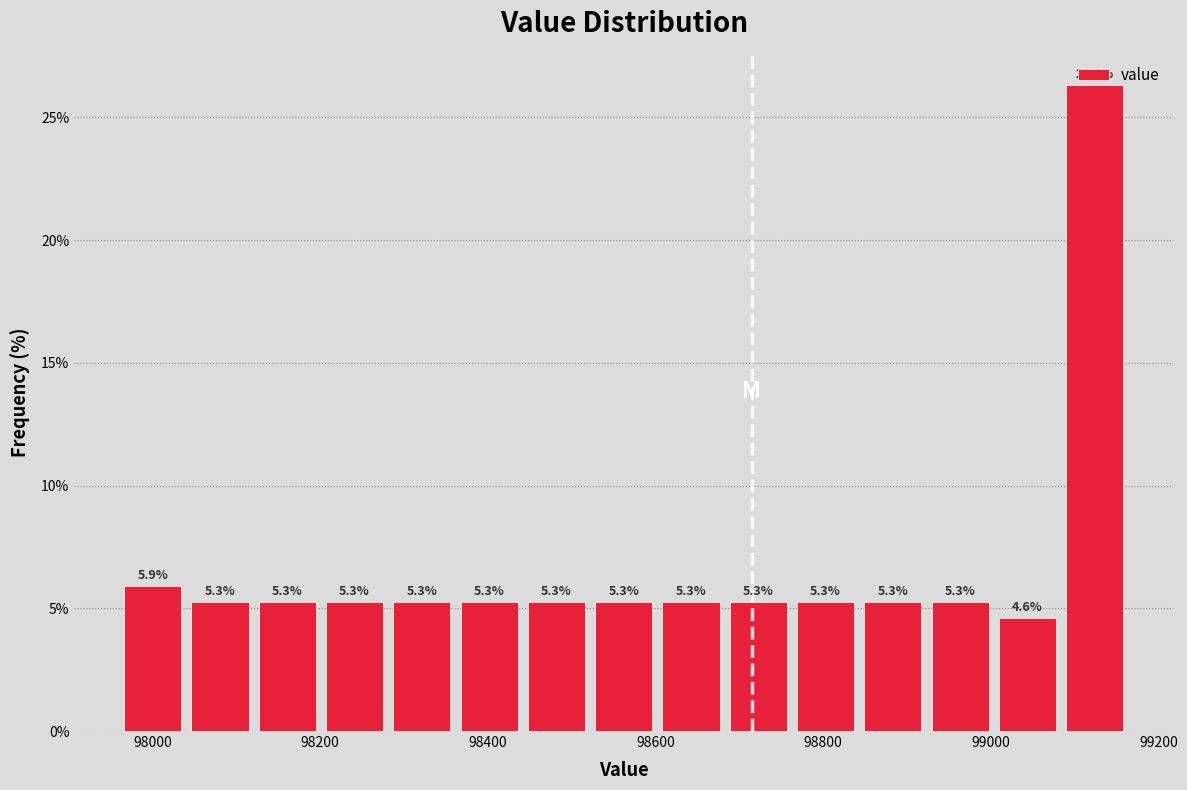

Reading left to right, transcribe this chart: for each bar, give the range it covers on the x-axis and its height. The bar edges are not printed on the chart, so give them approximately, as read against the axis.

97960 to 98040: 5.9
98040 to 98120: 5.3
98120 to 98200: 5.3
98200 to 98280: 5.3
98280 to 98360: 5.3
98360 to 98440: 5.3
98440 to 98520: 5.3
98520 to 98600: 5.3
98600 to 98680: 5.3
98680 to 98760: 5.3
98760 to 98840: 5.3
98840 to 98920: 5.3
98920 to 99000: 5.3
99000 to 99080: 4.6
99080 to 99160: 26.3